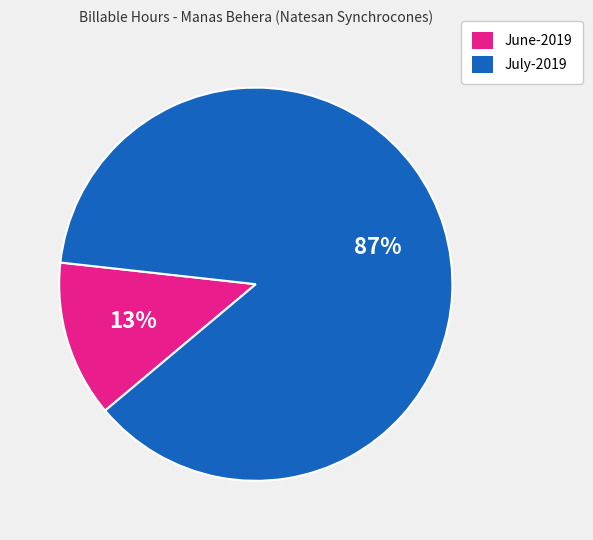

Which has a higher value, July-2019 or June-2019?

July-2019